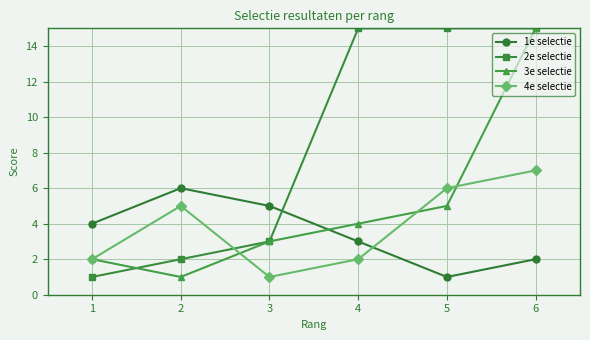

How many intersections are there between 3e selectie and 1e selectie?

1